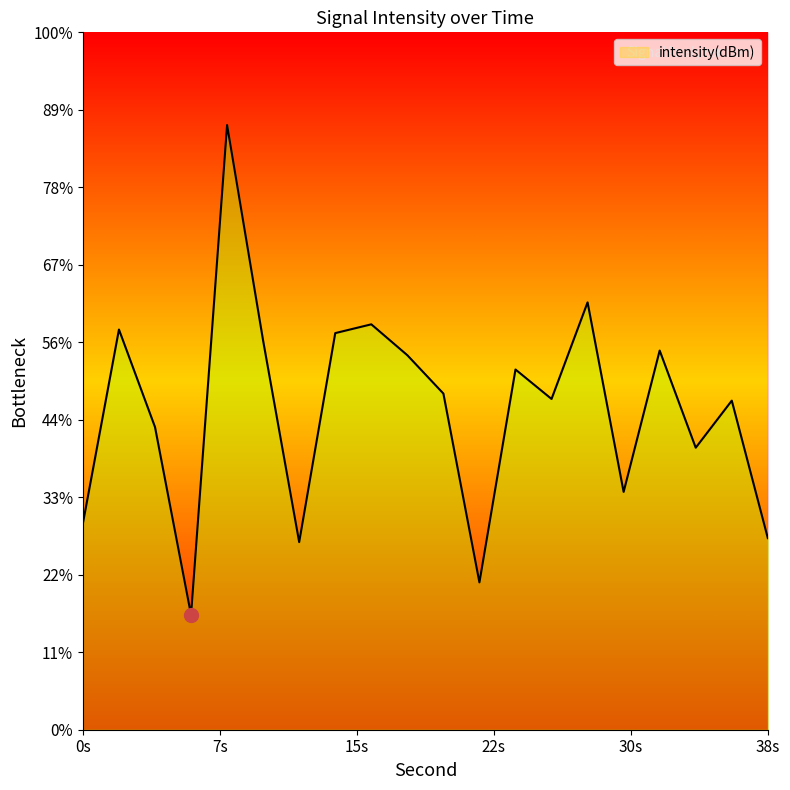

Which label corresponds to the smallest value in the chart?

6